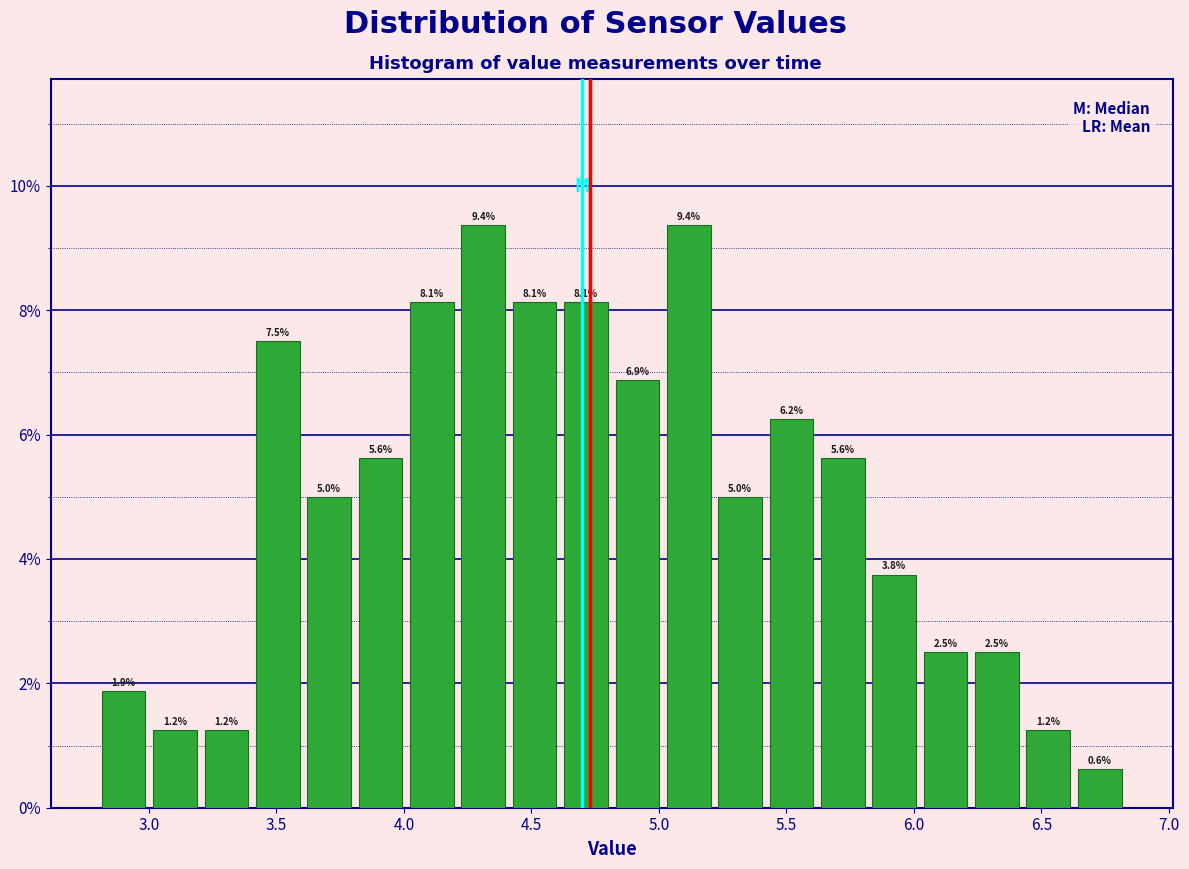

Reading left to right, list every bar in this chart as the range it spans on the x-axis followed by its height. The bar edges are not printed on the chart, so give them approximately, as read against the axis.

2.80 to 3.00: 1.9
3.00 to 3.20: 1.2
3.20 to 3.40: 1.2
3.40 to 3.60: 7.5
3.60 to 3.80: 5.0
3.80 to 4.00: 5.6
4.00 to 4.20: 8.1
4.20 to 4.40: 9.4
4.40 to 4.60: 8.1
4.60 to 4.80: 8.1
4.80 to 5.00: 6.9
5.00 to 5.20: 9.4
5.20 to 5.40: 5.0
5.40 to 5.60: 6.2
5.60 to 5.80: 5.6
5.80 to 6.00: 3.8
6.00 to 6.25: 2.5
6.25 to 6.45: 2.5
6.45 to 6.65: 1.2
6.65 to 6.85: 0.6